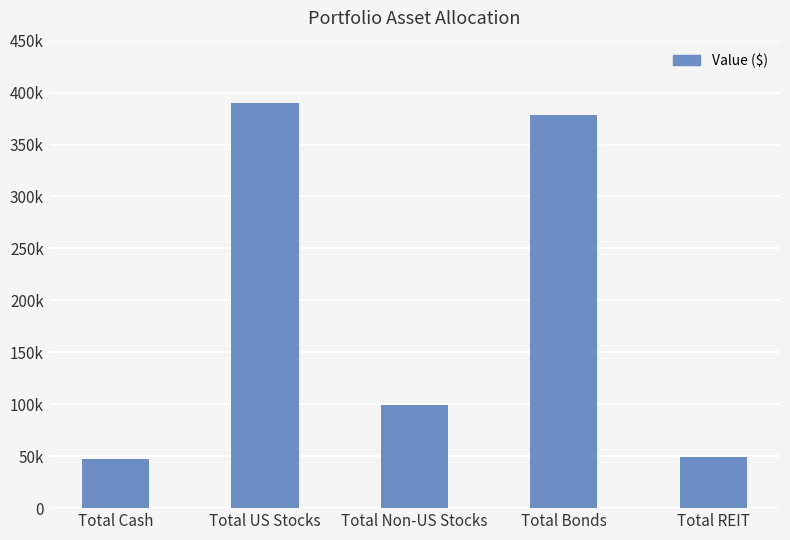

At which label does the data first exceed 99131?

Total US Stocks